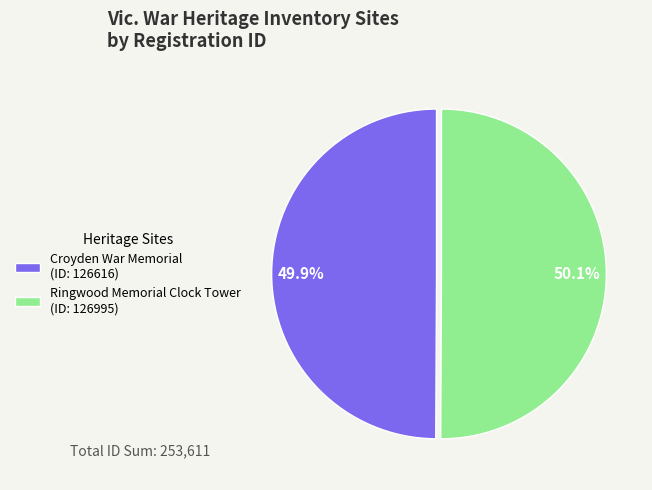

What is the total percentage of Croyden War Memorial and Ringwood Memorial Clock Tower?

100.0%